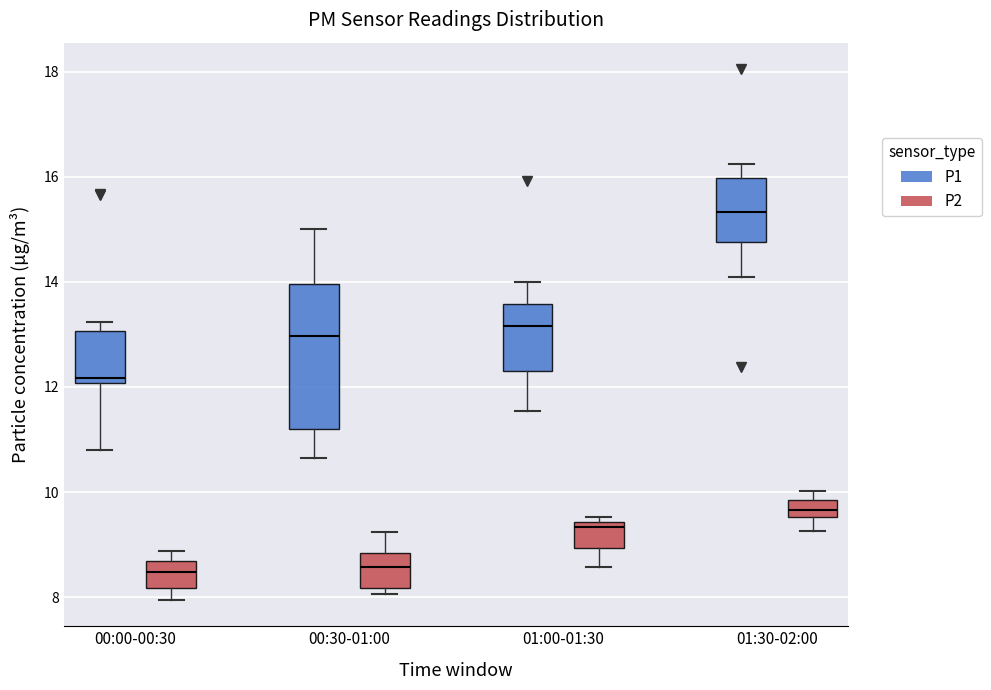

Reading left to right, read every box against the y-axis: the position of its median line, the range the box covers, and the ends of its whiskers. The values are not printed on the chart, so give them approximately, as read against the axis.

00:00-00:30 (P1): median 12.2, box 12.0 to 13.0, whiskers 10.8 to 13.2
00:00-00:30 (P2): median 8.4, box 8.2 to 8.6, whiskers 8.0 to 8.8
00:30-01:00 (P1): median 13.0, box 11.2 to 14.0, whiskers 10.6 to 15.0
00:30-01:00 (P2): median 8.6, box 8.2 to 8.8, whiskers 8.0 to 9.2
01:00-01:30 (P1): median 13.2, box 12.4 to 13.6, whiskers 11.6 to 14.0
01:00-01:30 (P2): median 9.4 (just below the box's upper edge), box 9.0 to 9.4, whiskers 8.6 to 9.6
01:30-02:00 (P1): median 15.4, box 14.8 to 16.0, whiskers 14.2 to 16.2
01:30-02:00 (P2): median 9.6 (inside the box), box 9.6 to 9.8, whiskers 9.2 to 10.0